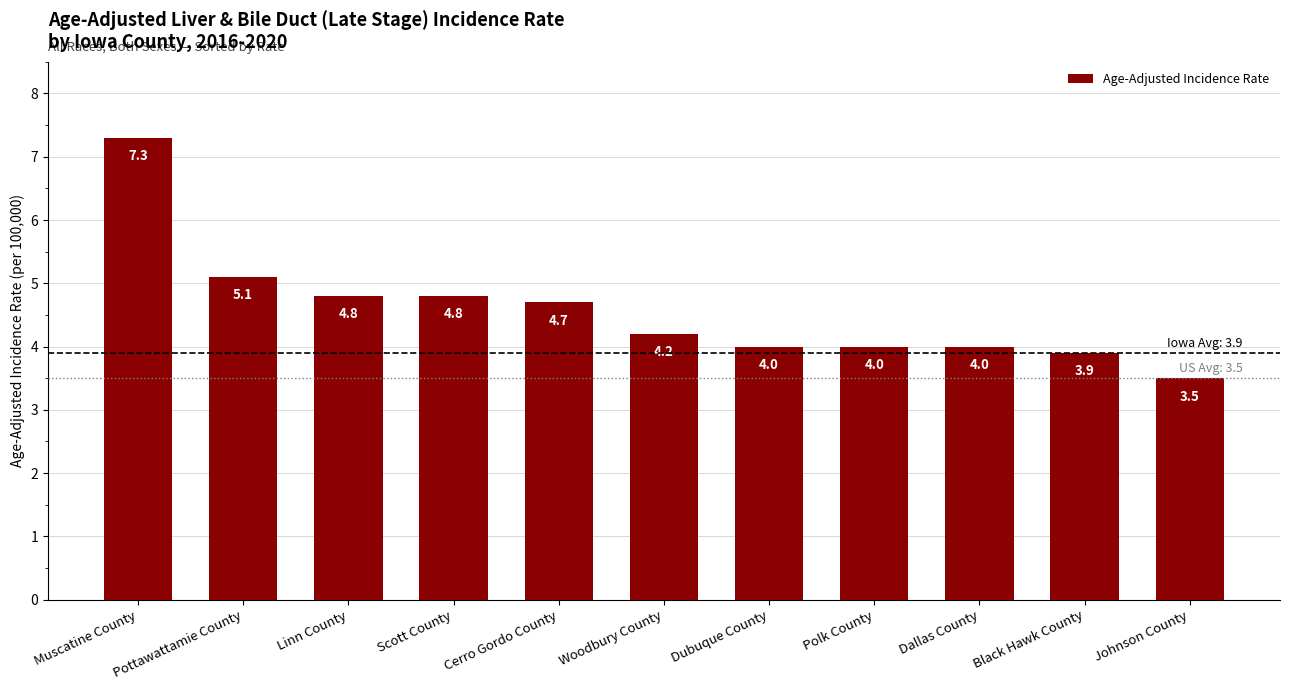

What is the greatest value displayed?

7.3